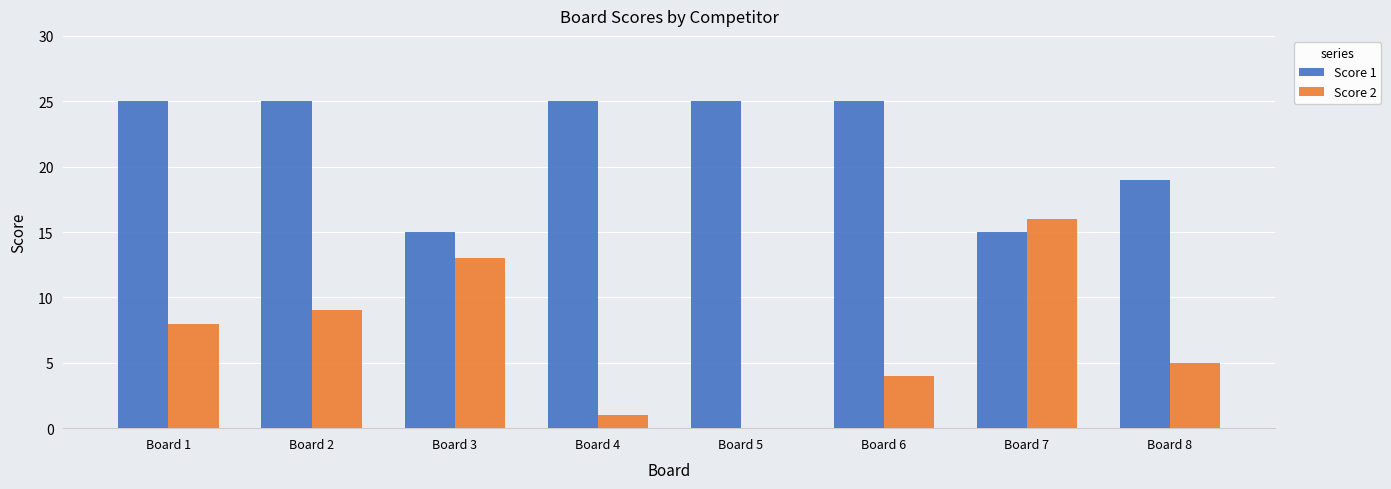

What is the total value across all series at Board 3?

28